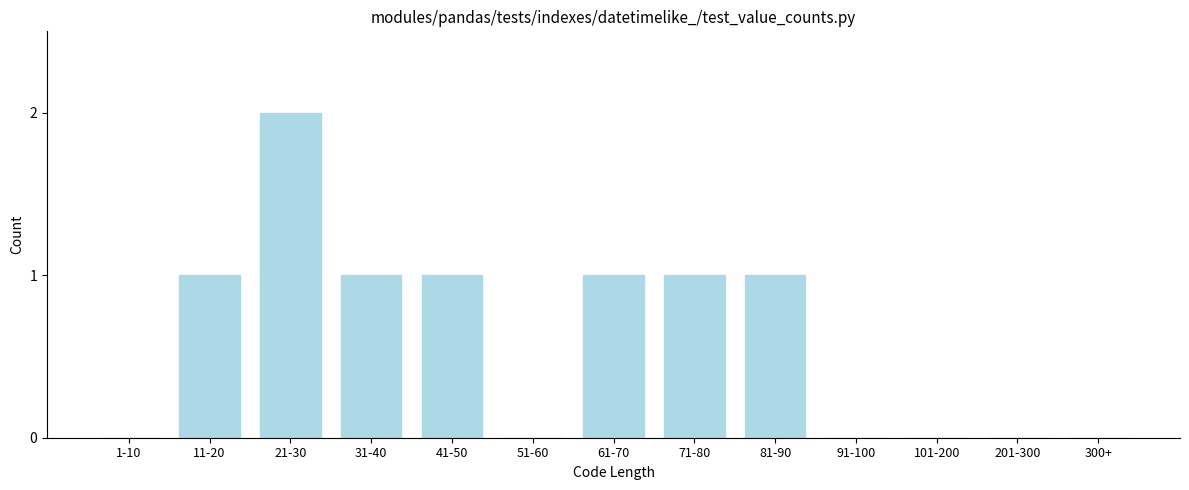

Reading left to right, transcribe all the data shown in this chart.

1-10=0	11-20=1	21-30=2	31-40=1	41-50=1	51-60=0	61-70=1	71-80=1	81-90=1	91-100=0	101-200=0	201-300=0	300+=0